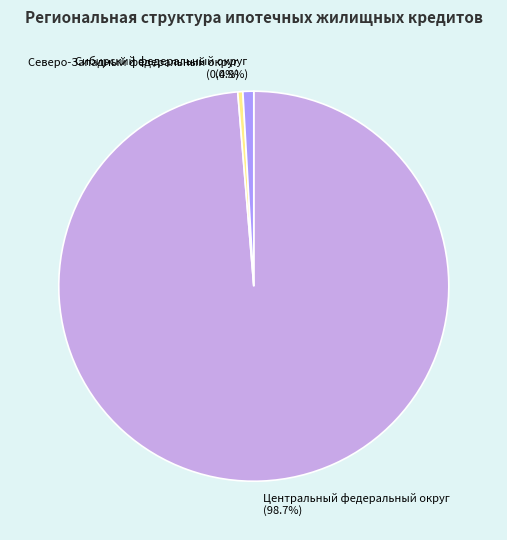

Combined, do Центральный федеральный округ and Сибирский федеральный округ account for over 50%?

Yes